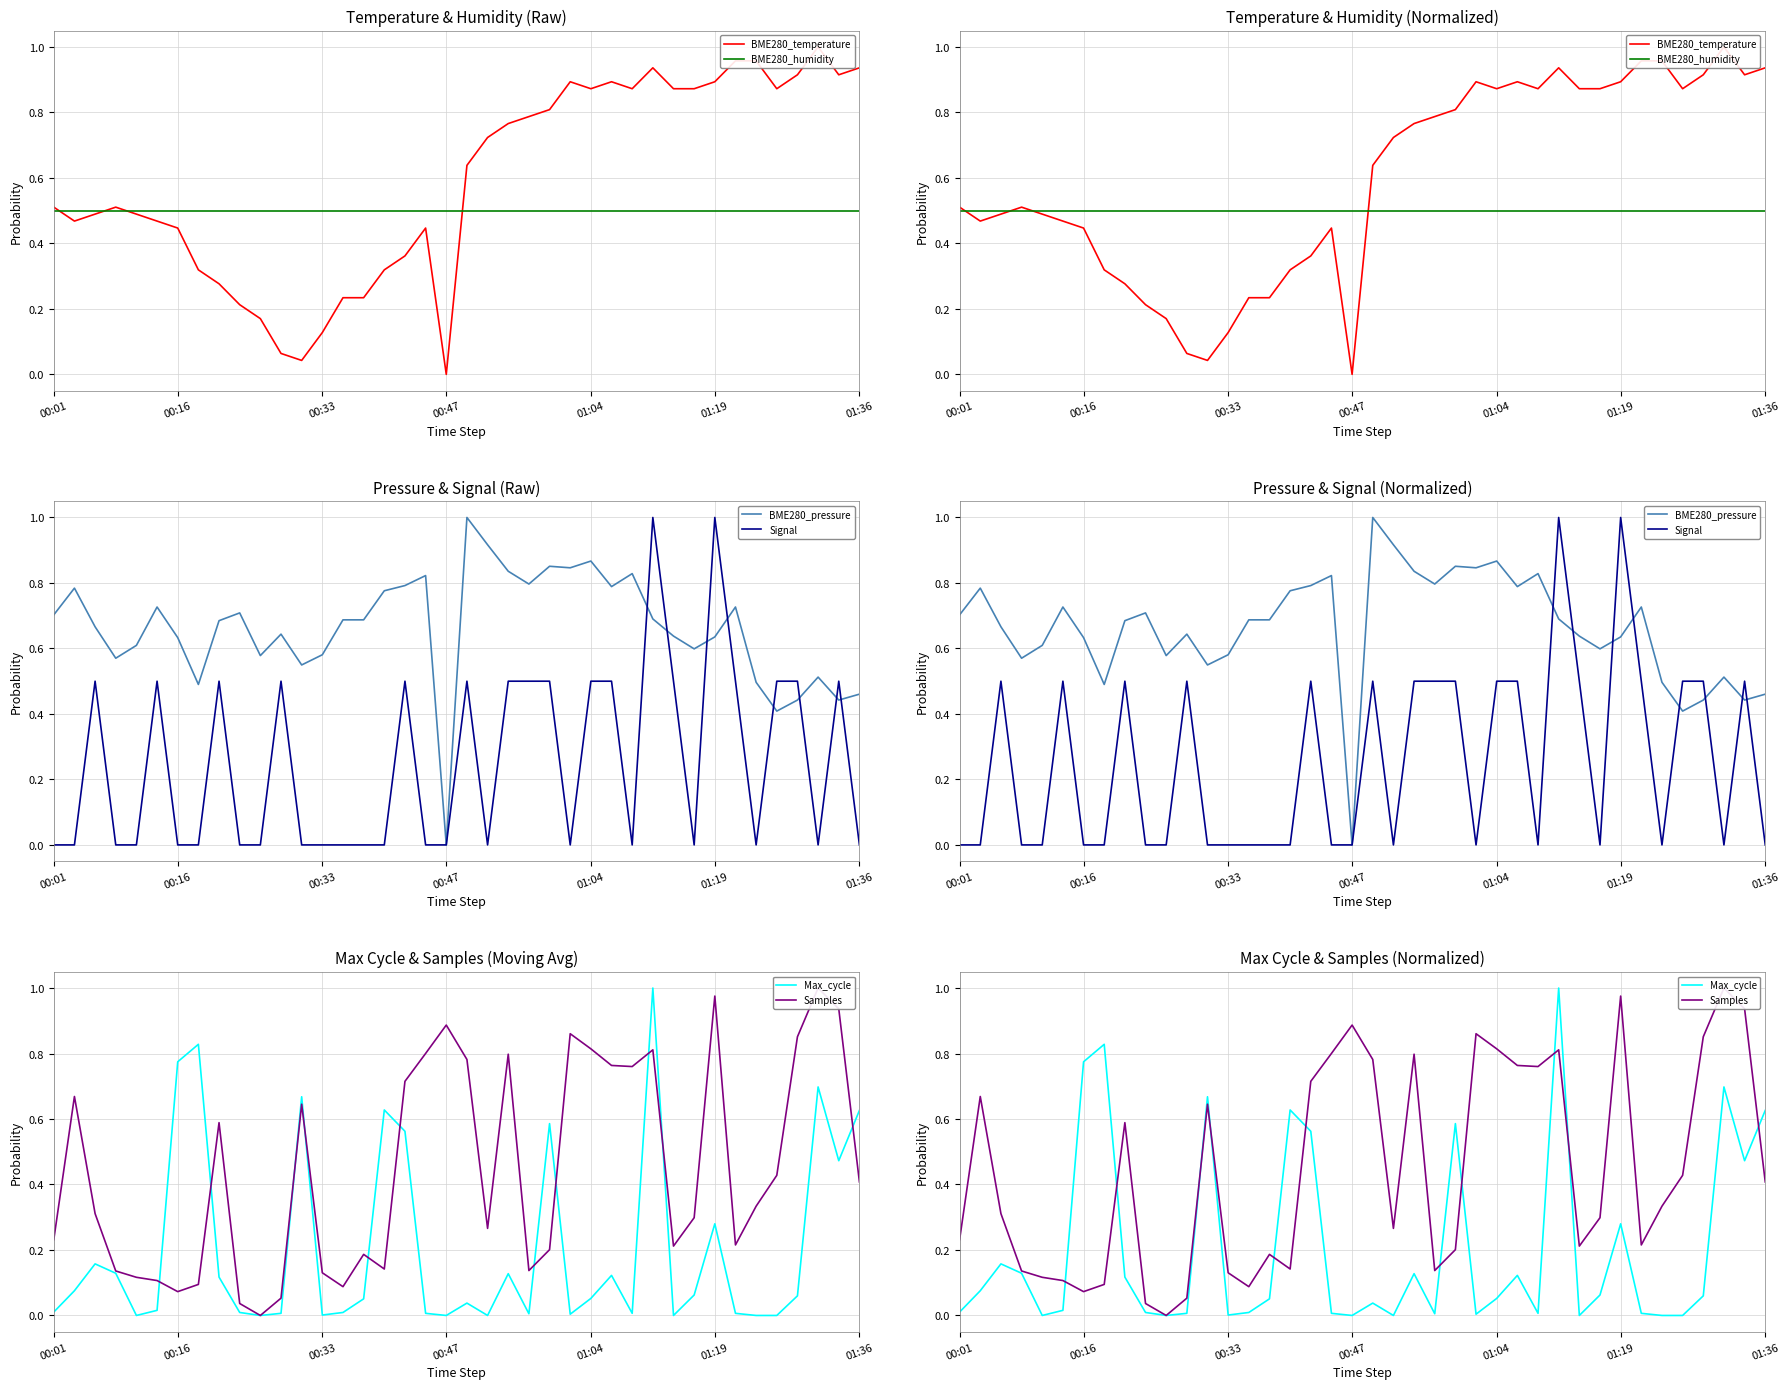

The value of BME280_pressure at 00:47 is 0.8. True or false?

False